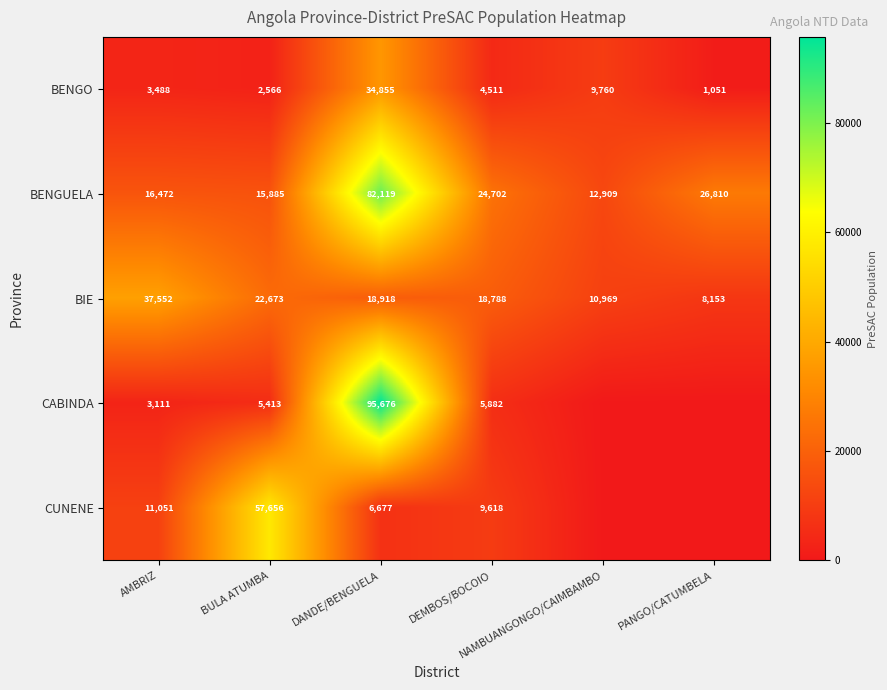

What is the average value of the BENGUELA series?

29816